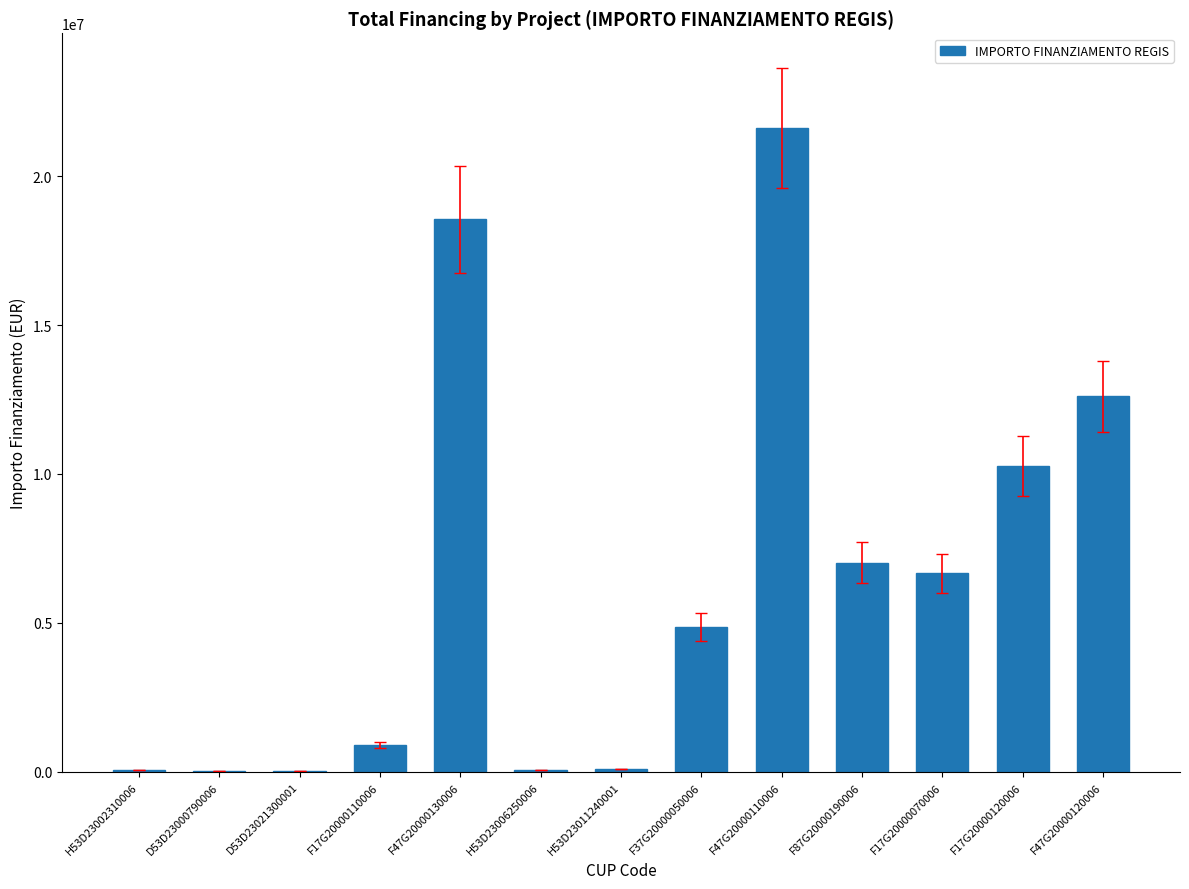

What is the sum of all values?

82771697.1